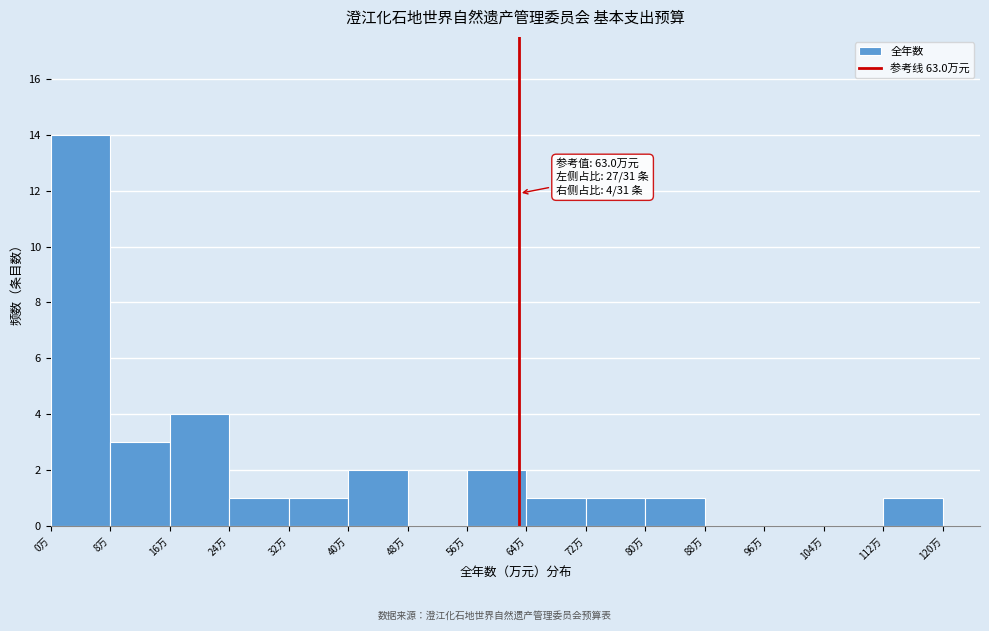

Which range on the x-axis has the tallest bar?

0 to 8